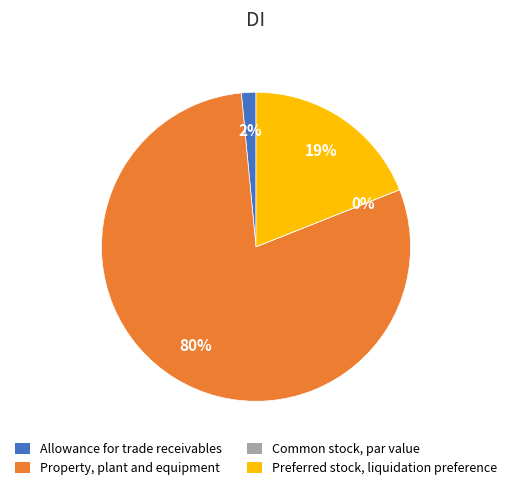

Does any single category account for the majority?

Yes